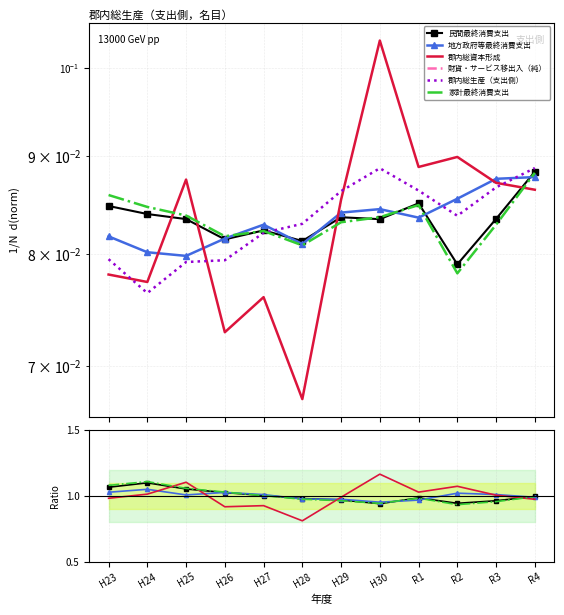

At how many categories does at least one series exceed 1?

9